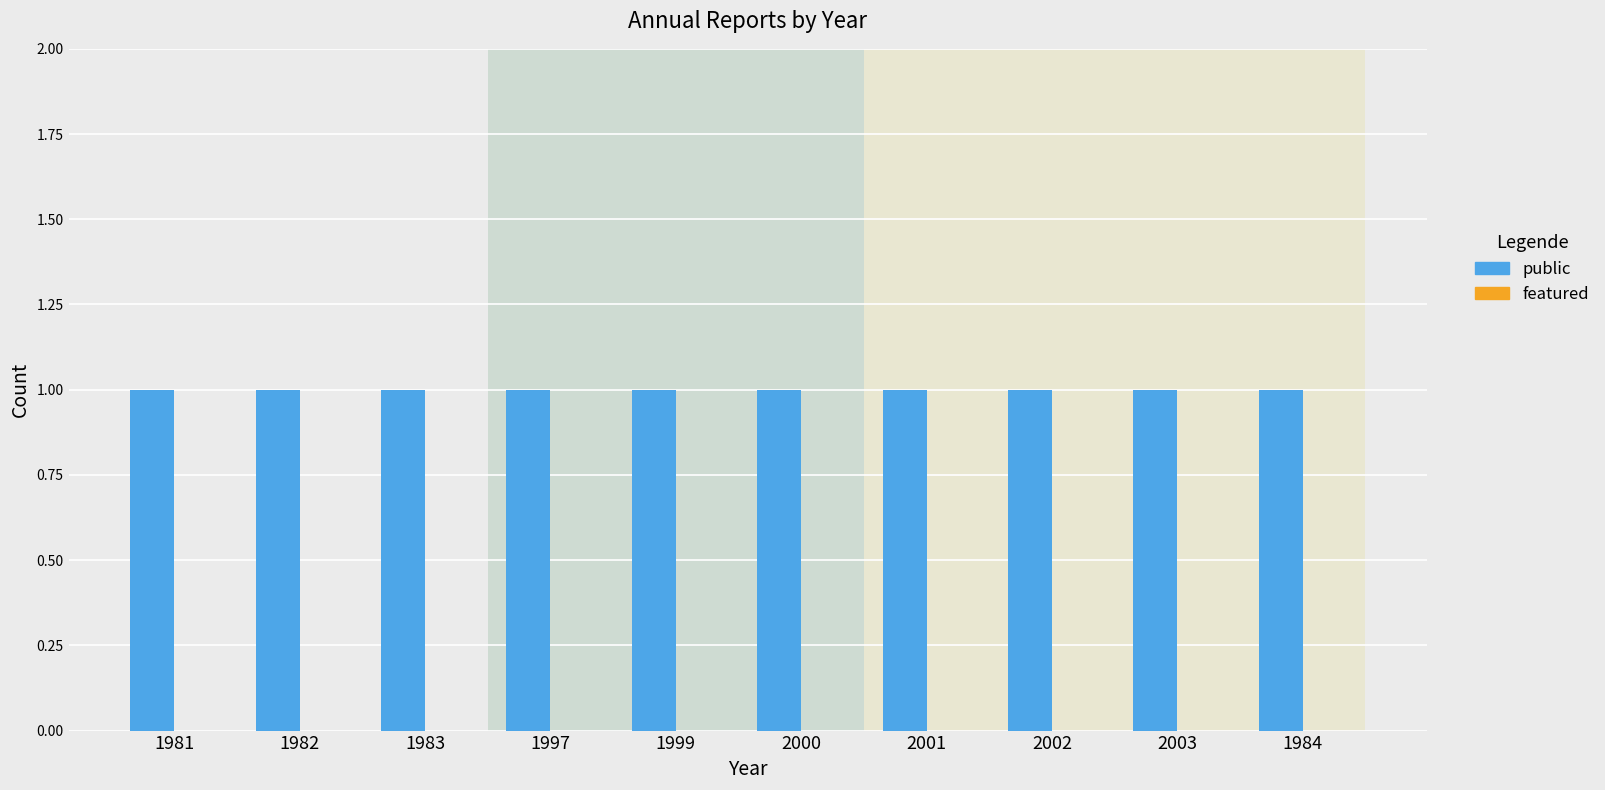

At which label is public closest to 1?

1981